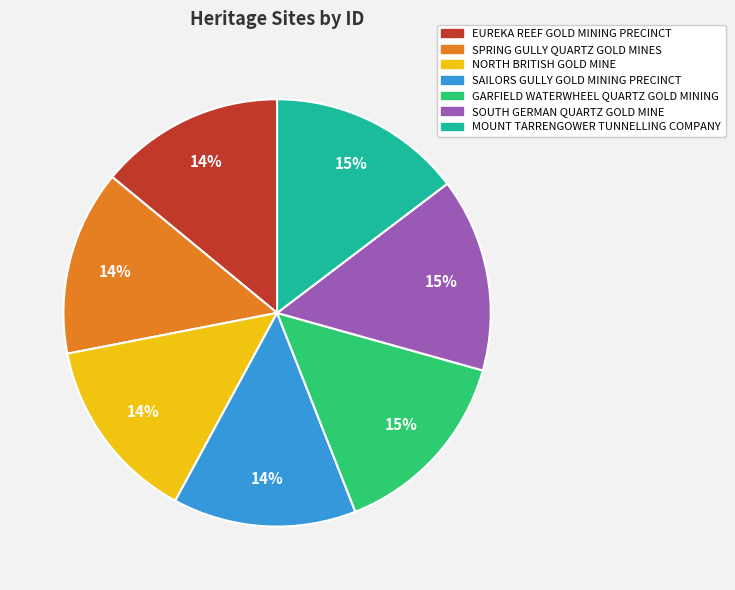

Do GARFIELD WATERWHEEL QUARTZ GOLD MINING and SPRING GULLY QUARTZ GOLD MINES together represent more than half of the pie?

No